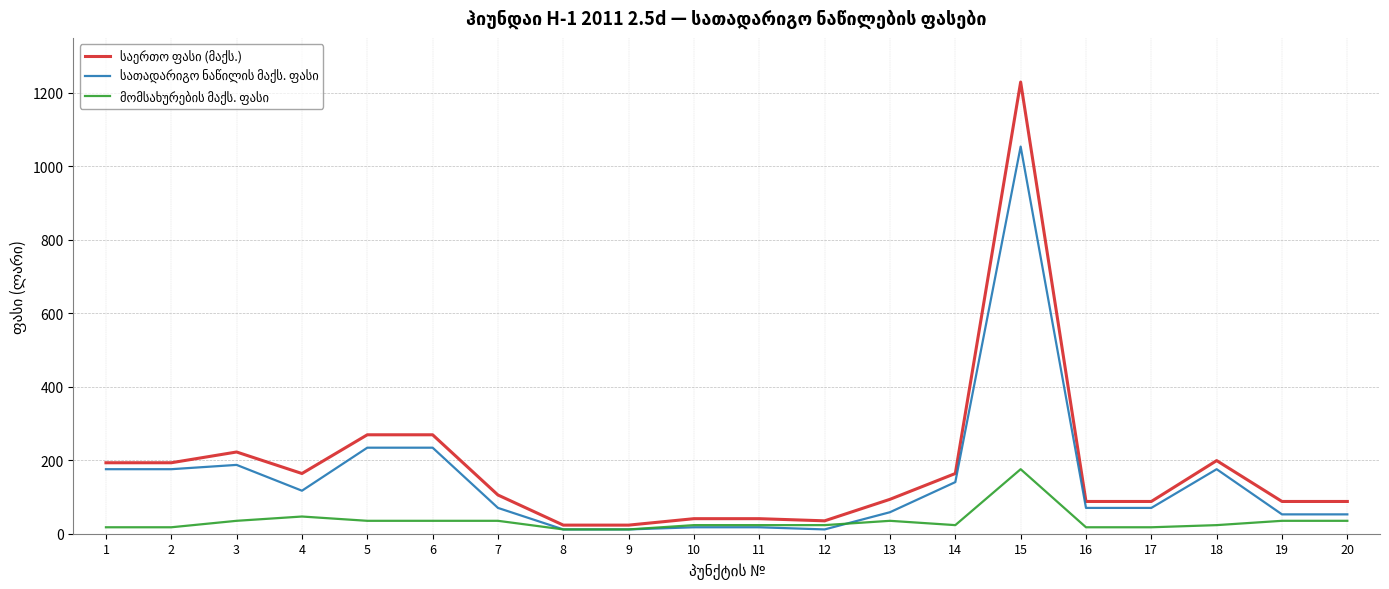

How many lines are shown in the chart?

3